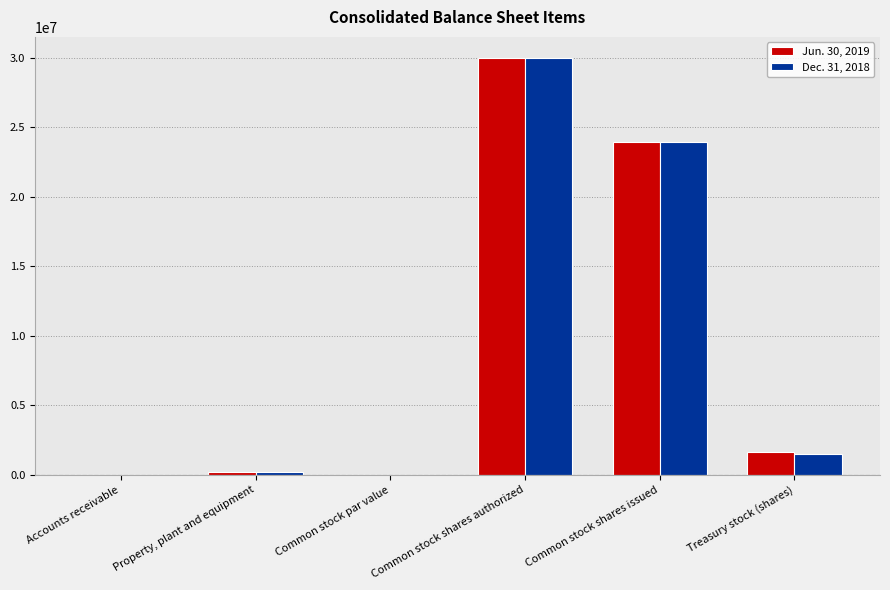

At which category is the sum across all series the highest?

Common stock shares authorized